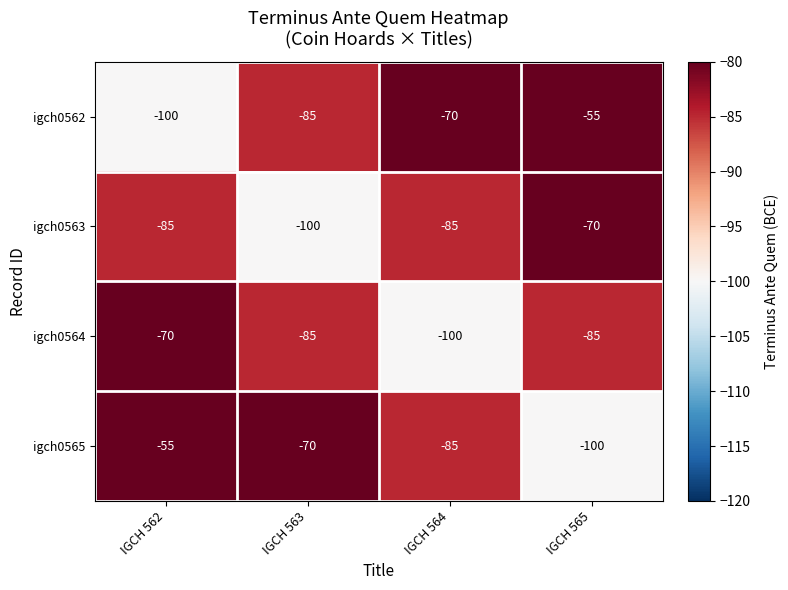

Is the value of igch0562 at IGCH 563 greater than the value of igch0564 at IGCH 564?

Yes